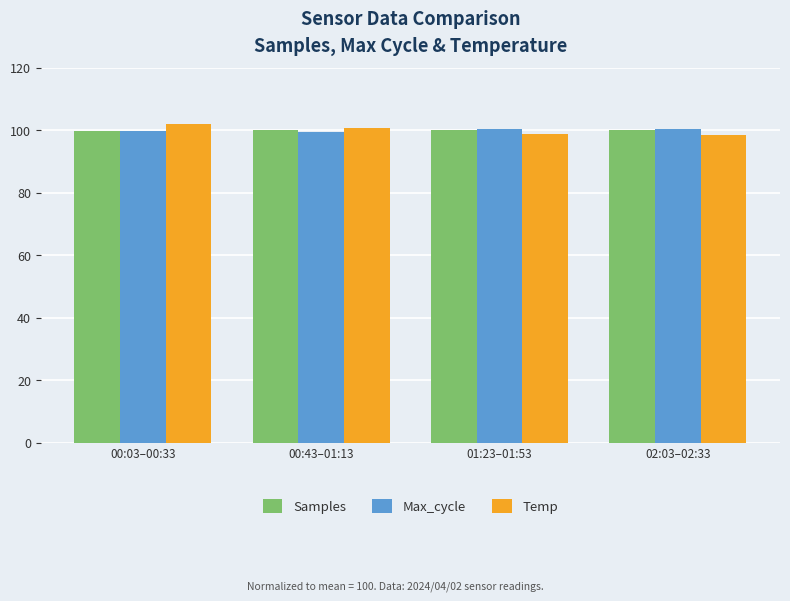

What are all the series names shown in the legend?

Samples, Max_cycle, Temp